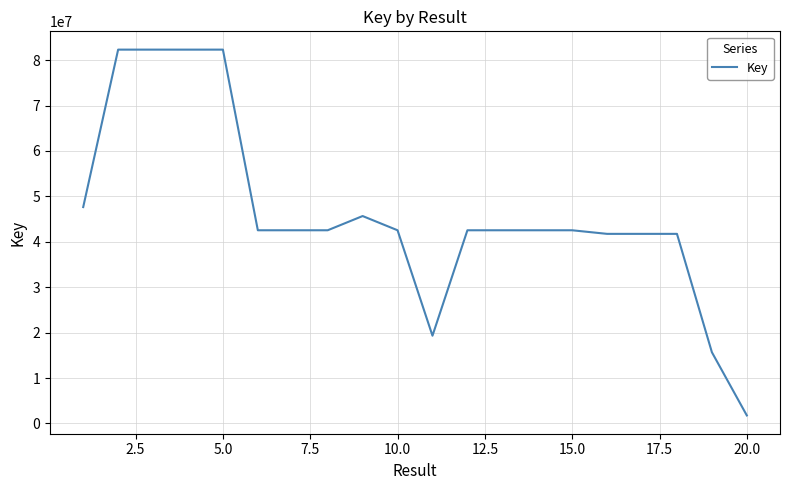

What is the smallest value displayed?

1760194